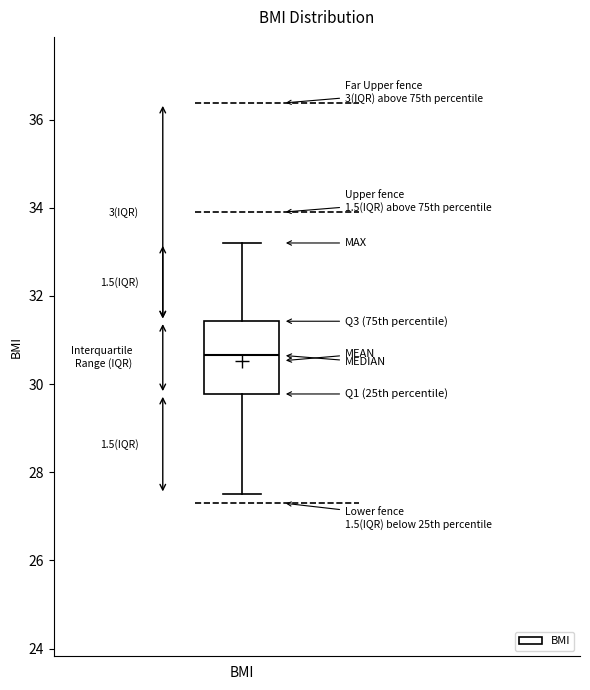

Read this box plot against the y-axis: the position of the median line, the range covered by the box, and the ends of both whiskers. The values are not printed on the chart, so give them approximately, as read against the axis.

median 30.6, box 29.8 to 31.4, whiskers 27.6 to 33.2